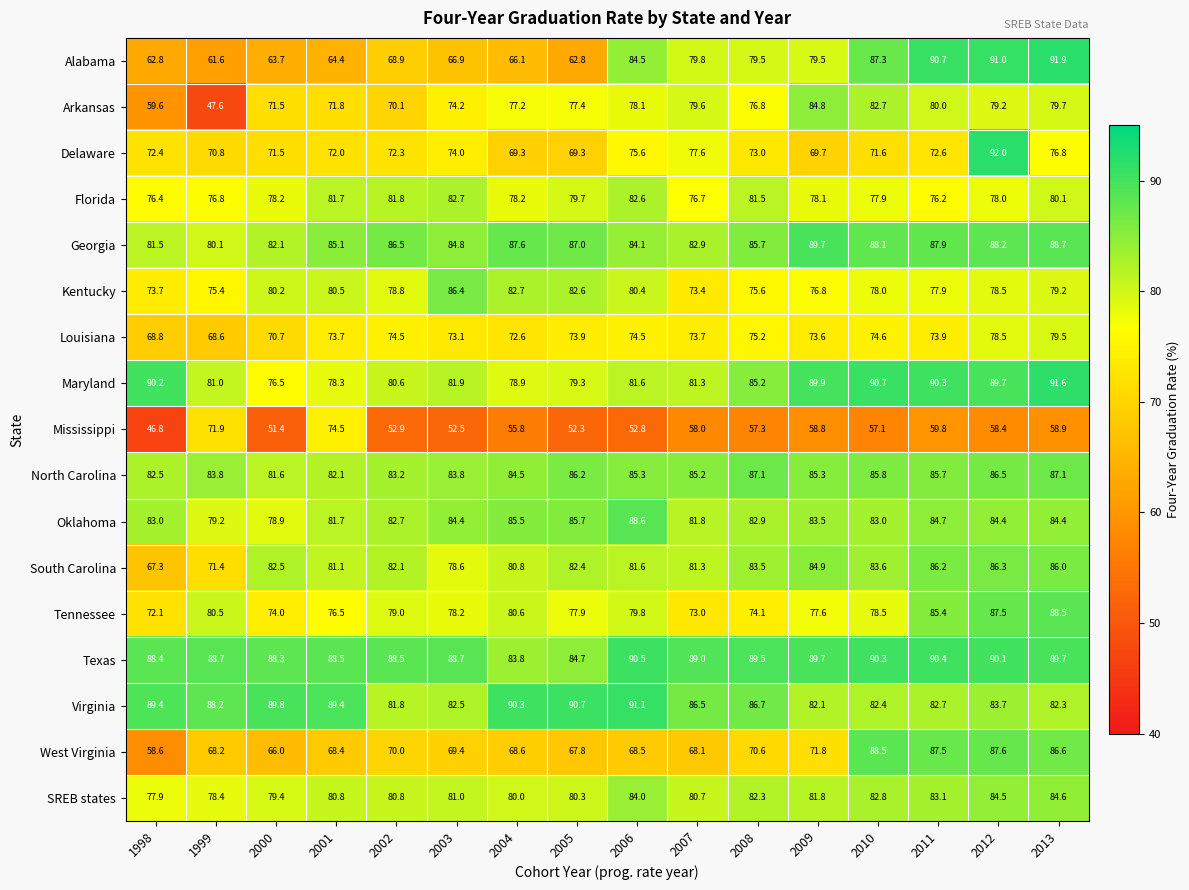

Count the number of data series in this chart.

17